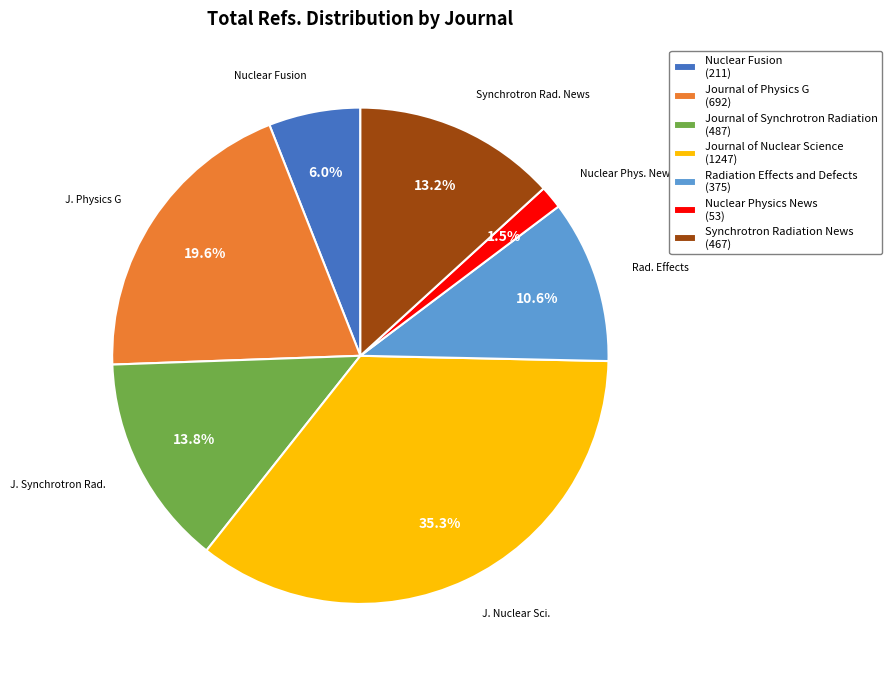

Combined, do Journal of Nuclear Science and Journal of Synchrotron Radiation account for over 50%?

No